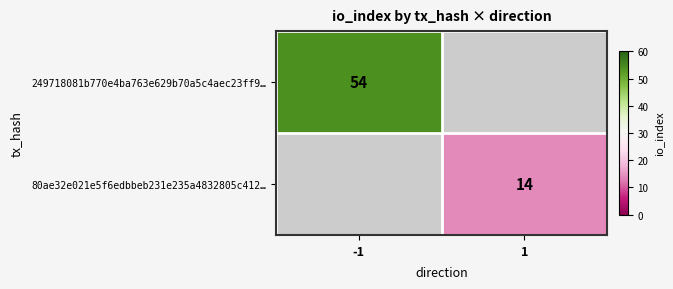

What is the maximum value shown in the chart?

54.0